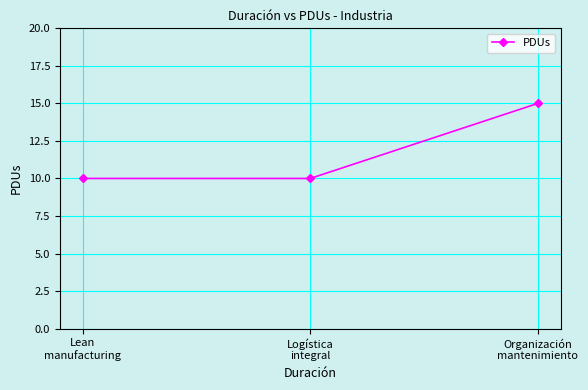

The chart shows a value of 15 at Organización
mantenimiento. True or false?

True